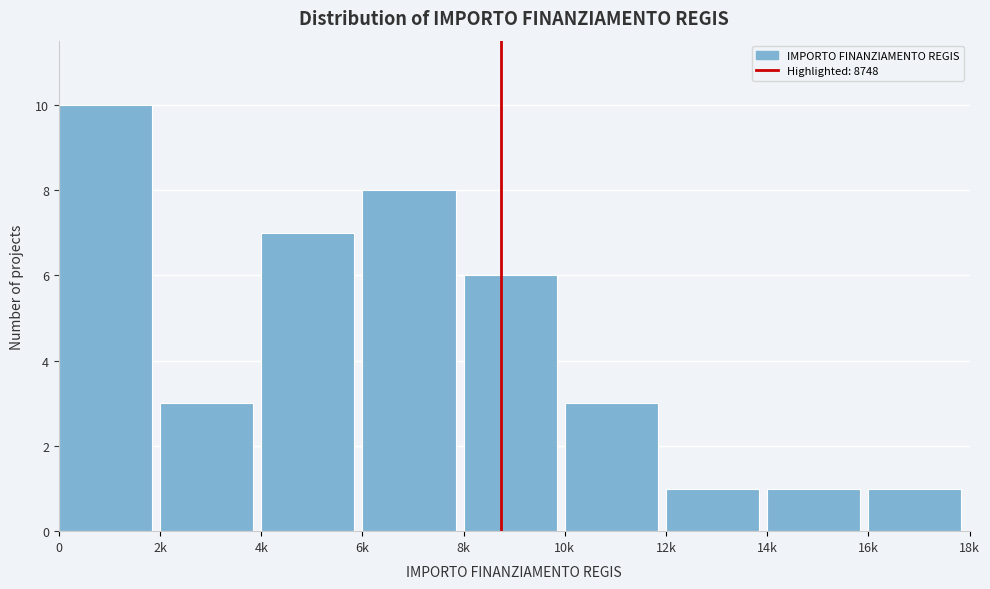

Reading left to right, extract all data points from this chart.

0=10	2k=3	4k=7	6k=8	8k=6	10k=3	12k=1	14k=1	16k=1